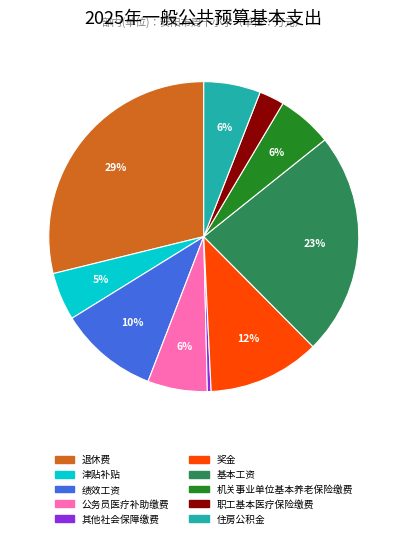

To the nearest percent, what portion does 奖金 represent?

12%